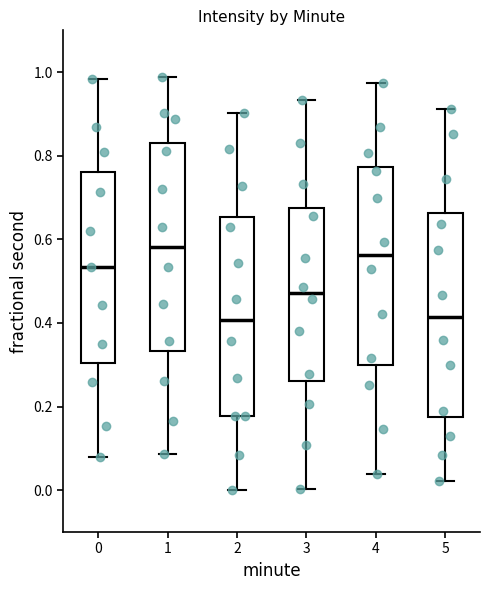

Reading left to right, transcribe this box plot: for each box, give where its median line is, the range the box spans, and where its two whiskers end, as read against the y-axis. The values are not printed on the chart, so give them approximately, as read against the axis.

0: median 0.54, box 0.30 to 0.76, whiskers 0.08 to 0.98
1: median 0.58, box 0.34 to 0.82, whiskers 0.08 to 0.98
2: median 0.40, box 0.18 to 0.66, whiskers 0.00 to 0.90
3: median 0.48, box 0.26 to 0.68, whiskers 0.00 to 0.94
4: median 0.56, box 0.30 to 0.78, whiskers 0.04 to 0.98
5: median 0.42, box 0.18 to 0.66, whiskers 0.02 to 0.92